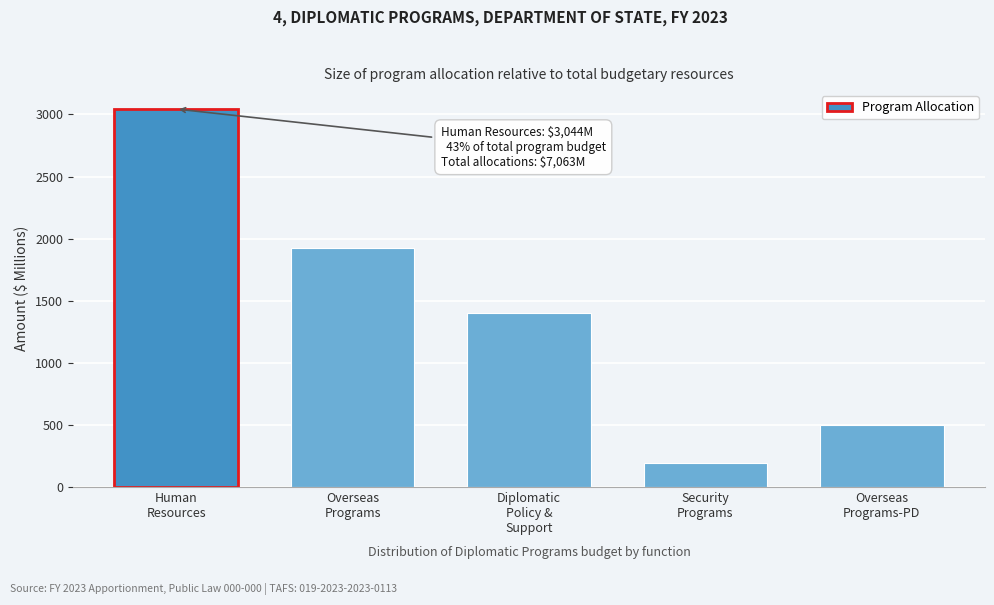

Reading left to right, extract all data points from this chart.

3043.6	1921.5	1400.2	194.0	503.3